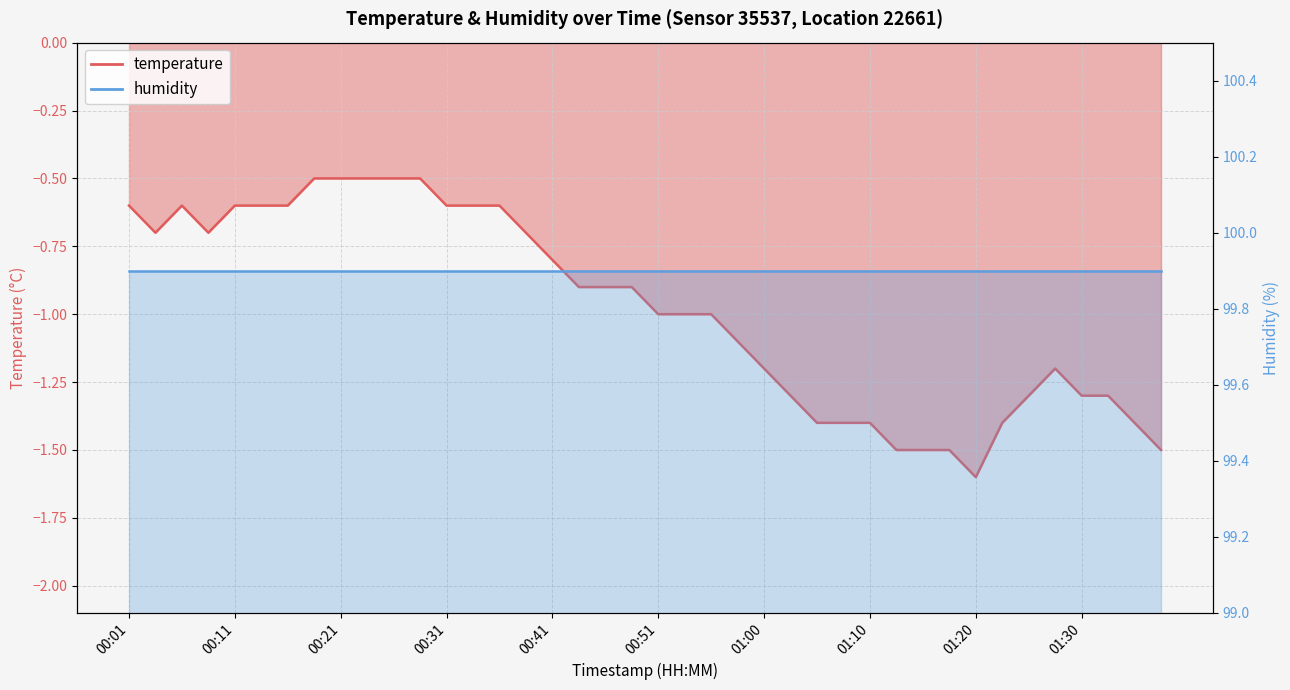

What is the difference between the second highest and minimum values?

1.1